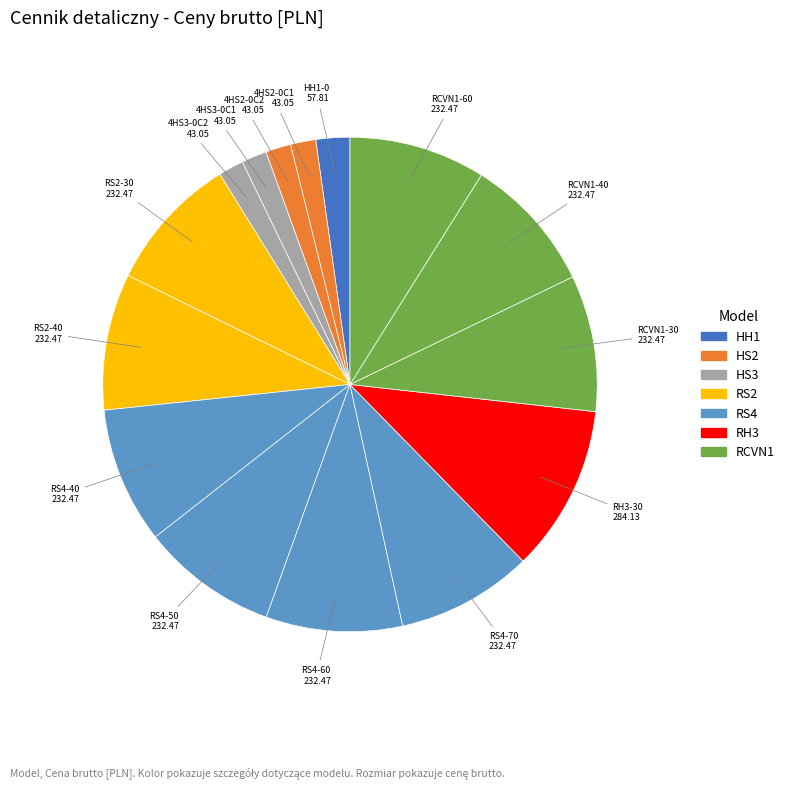

Is there a majority slice in this chart?

No